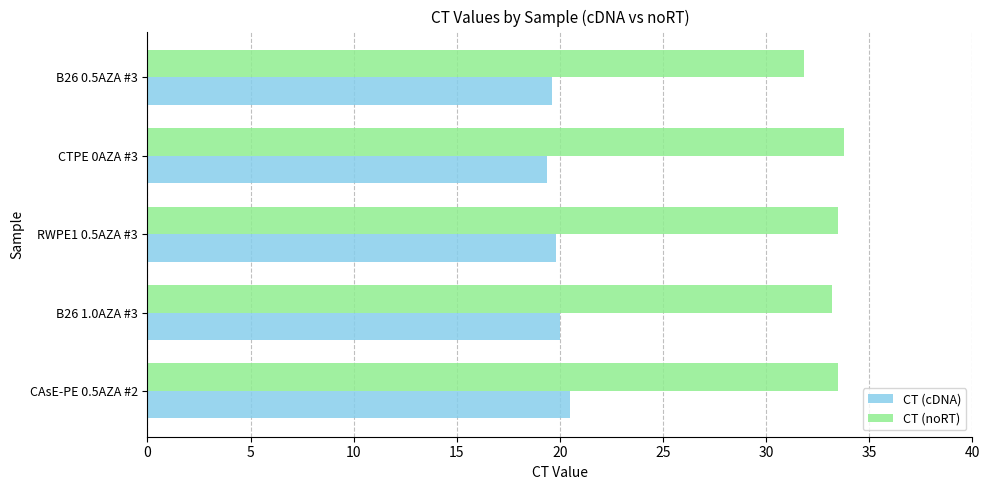

Which series has the largest total across all categories?

CT (noRT)